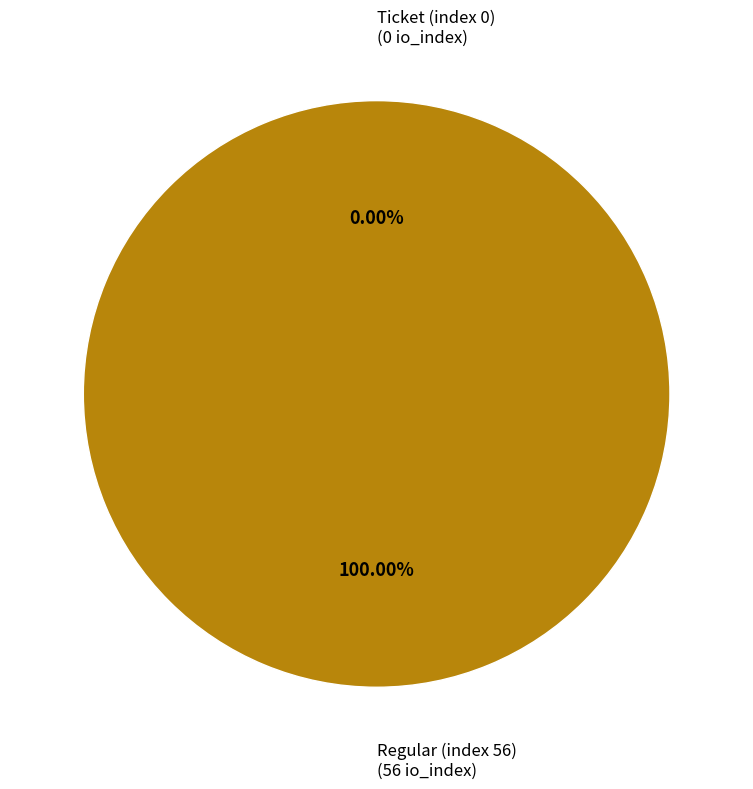

How many slices are in this pie chart?

2